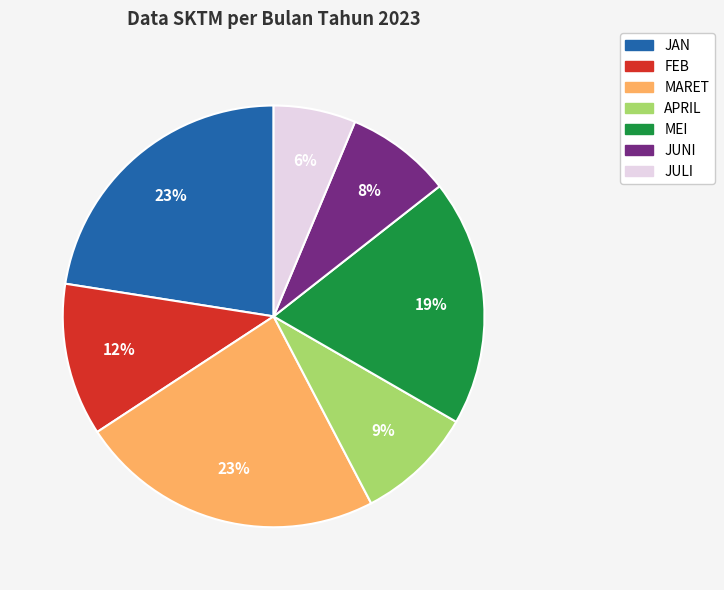

Is it true that JUNI is 8% of the pie?

True